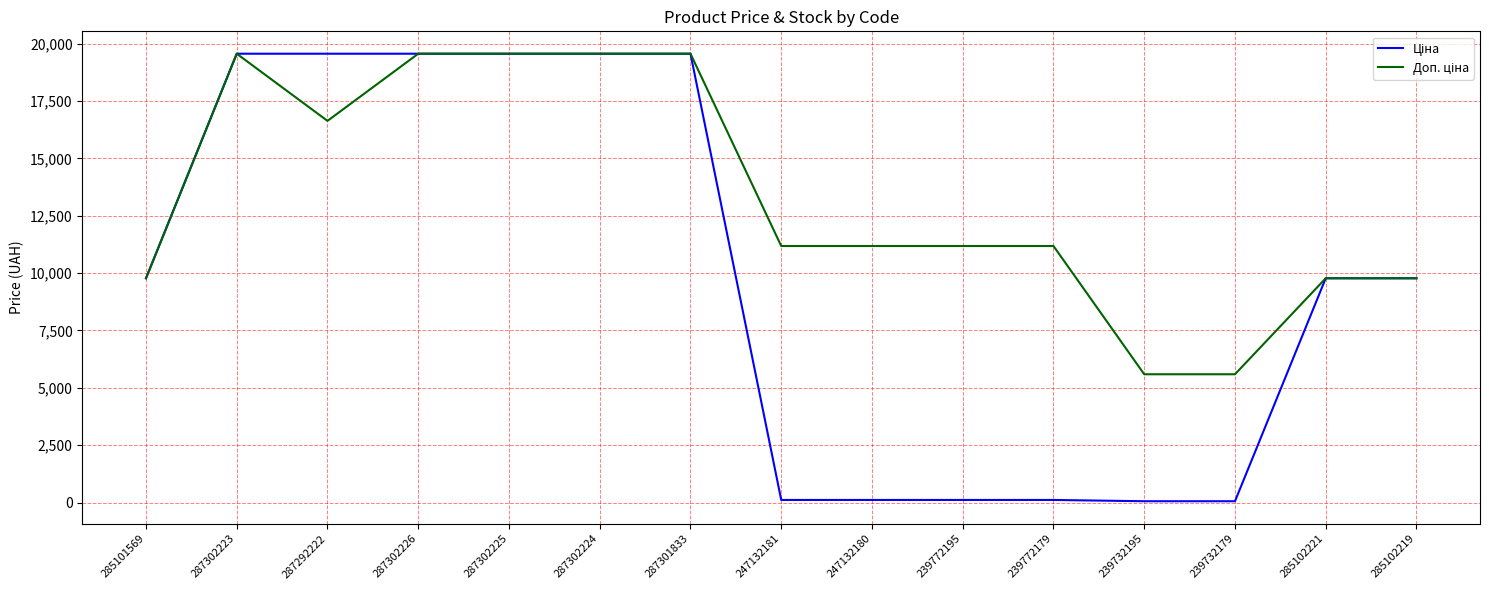

How many lines are shown in the chart?

2